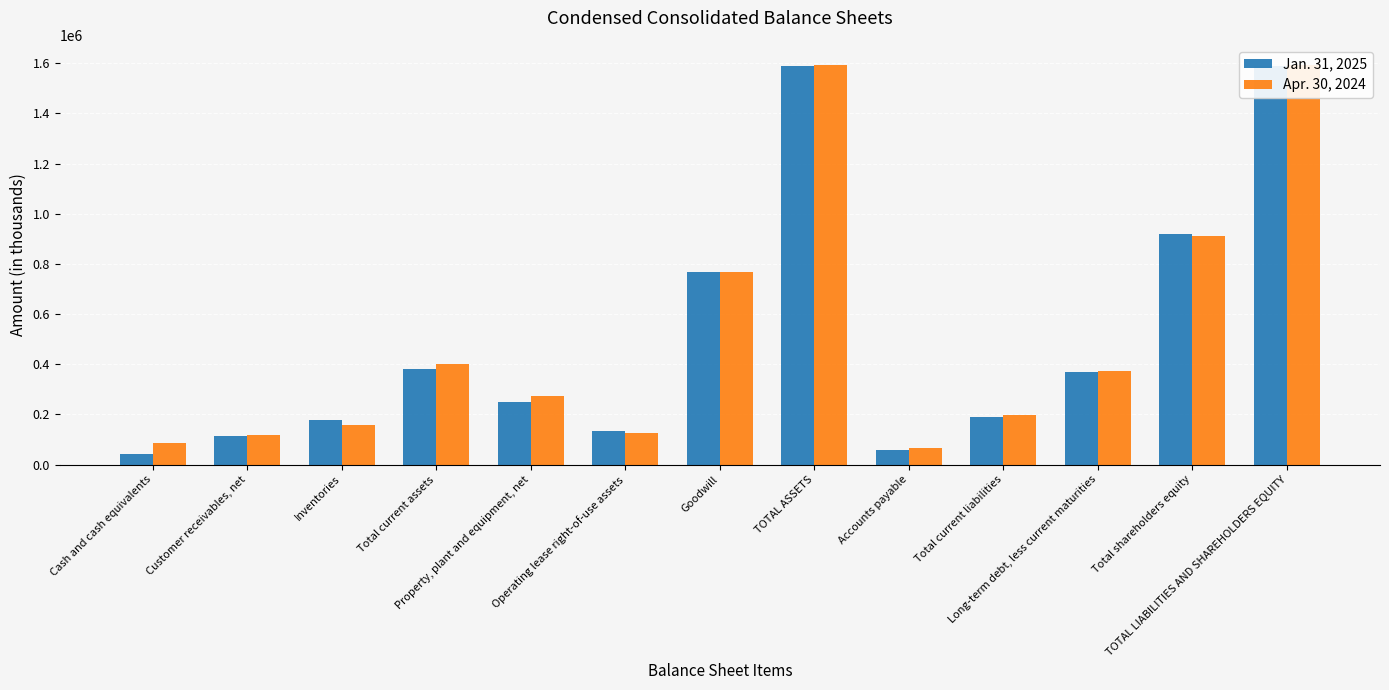

What is the difference between the maximum and second lowest values in the Jan. 31, 2025 series?

1533941